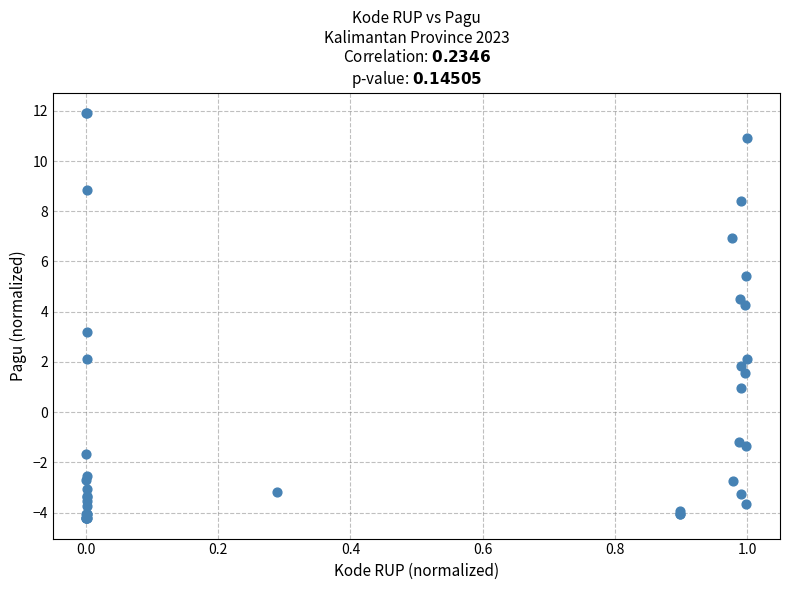

What Y value in the scatter plot is closest to 3?

3.2